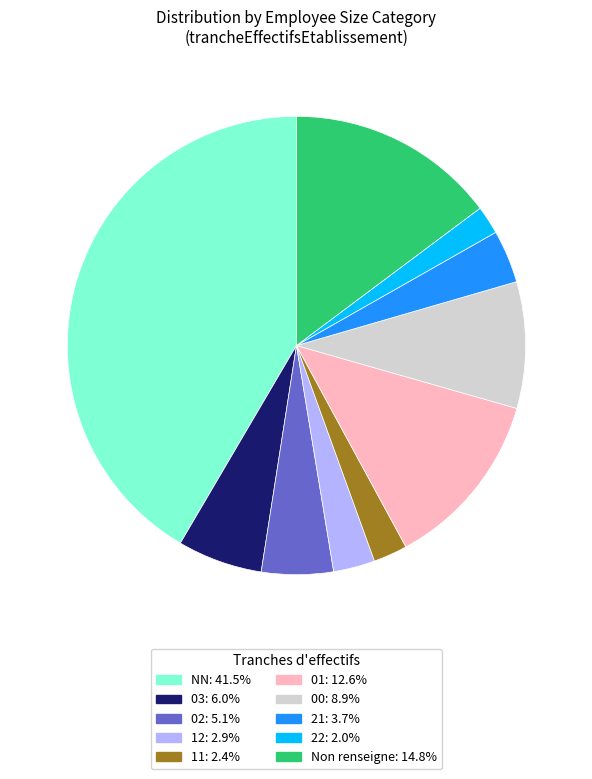

Is there a majority slice in this chart?

No